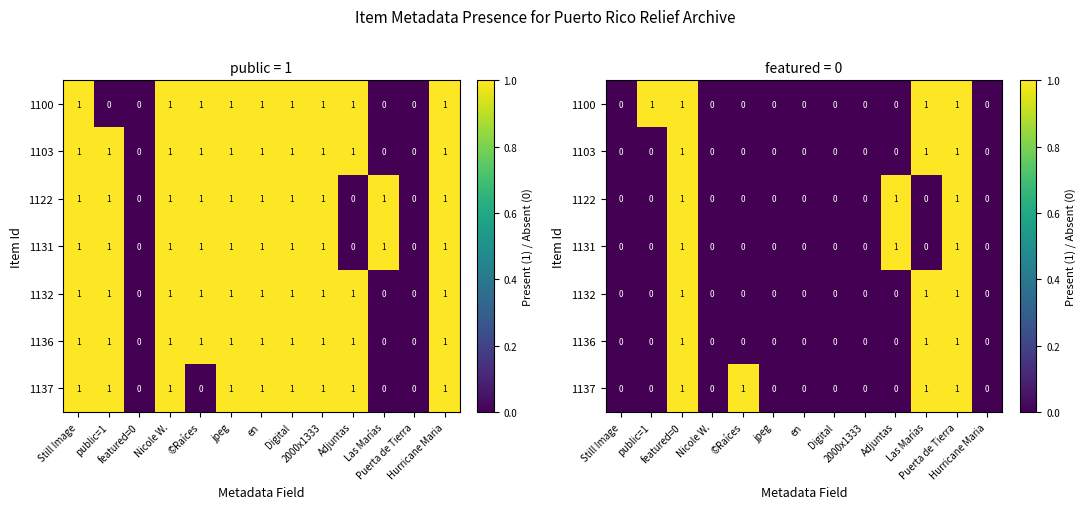

How many values in 1100 are above zero?

4